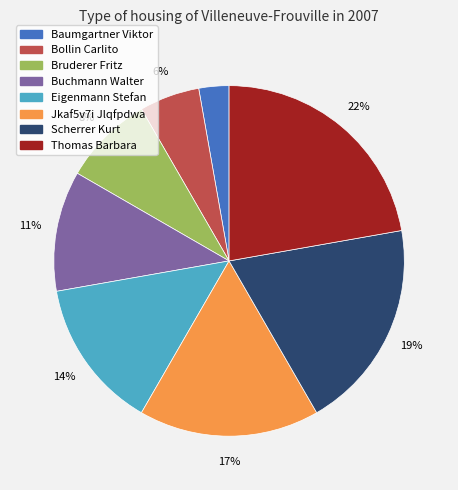

Count the number of slices in the pie.

8